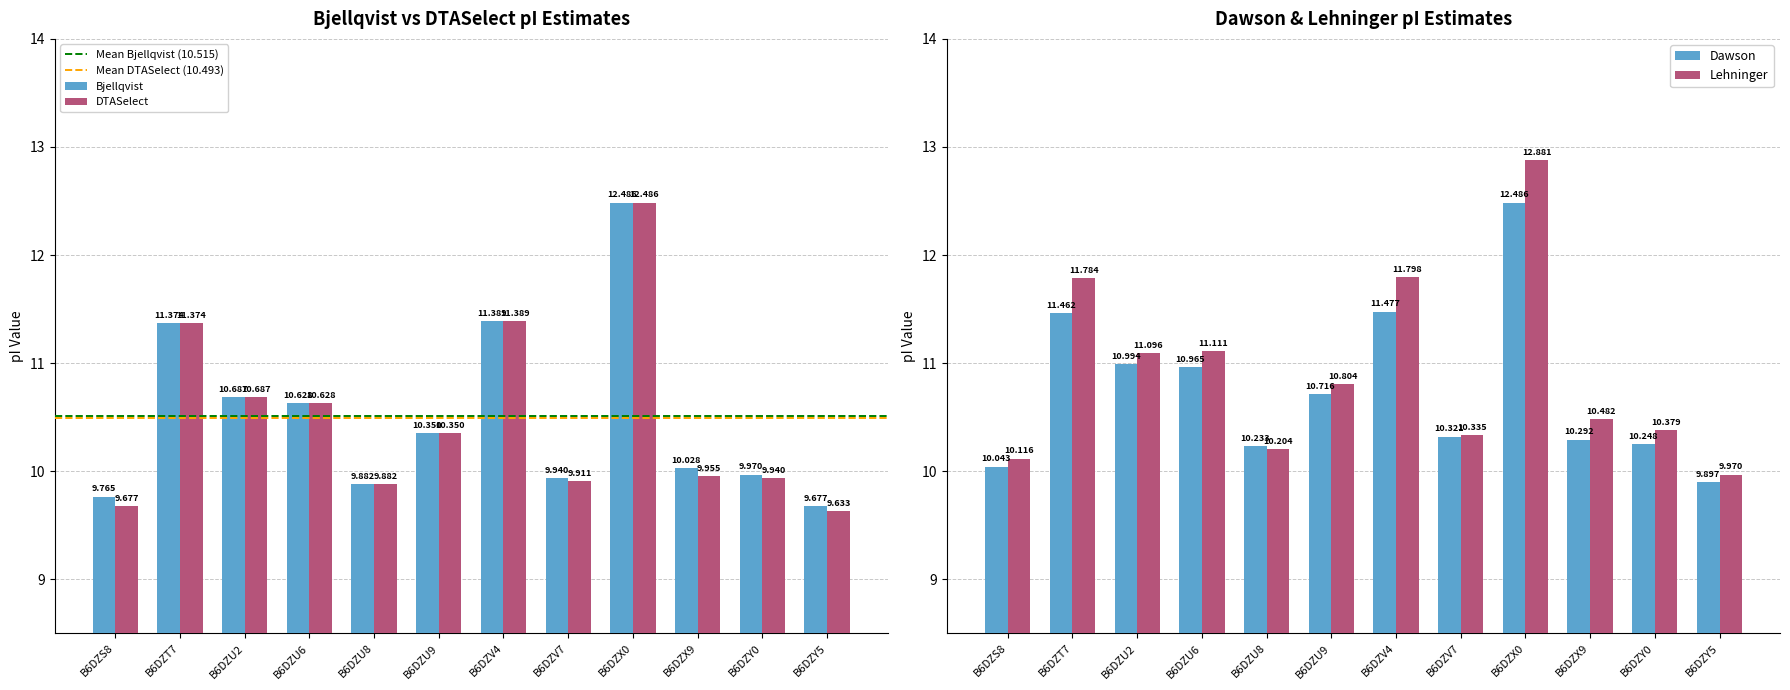

Reading right to left, extract all data points from this chart.

Bjellqvist: 9.7	10.0	10.0	12.5	9.9	11.4	10.3	9.9	10.6	10.7	11.4	9.8
DTASelect: 9.6	9.9	10.0	12.5	9.9	11.4	10.3	9.9	10.6	10.7	11.4	9.7